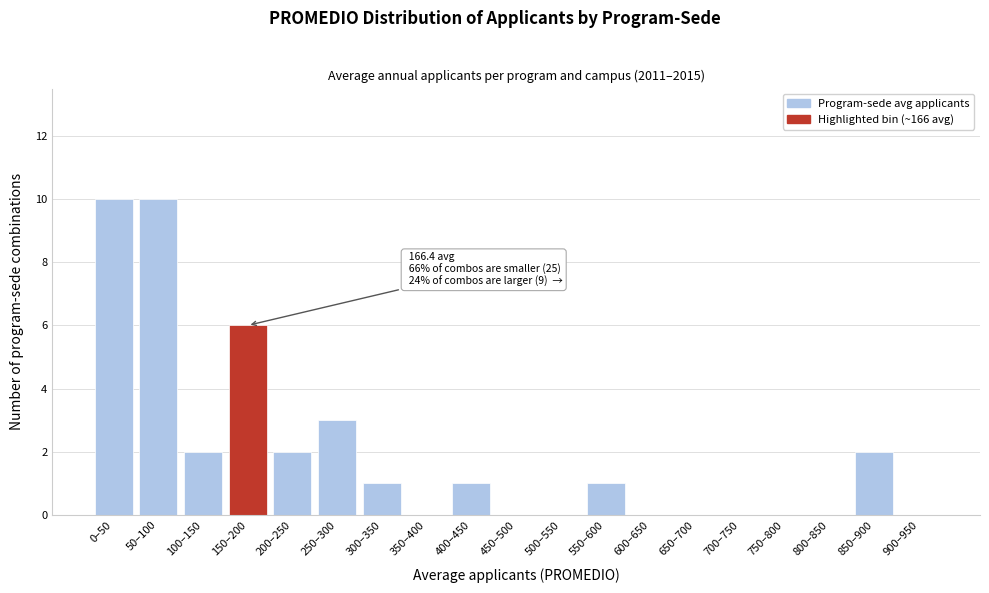

Reading left to right, extract all data points from this chart.

0–50=10	50–100=10	100–150=2	150–200=6	200–250=2	250–300=3	300–350=1	350–400=0	400–450=1	450–500=0	500–550=0	550–600=1	600–650=0	650–700=0	700–750=0	750–800=0	800–850=0	850–900=2	900–950=0